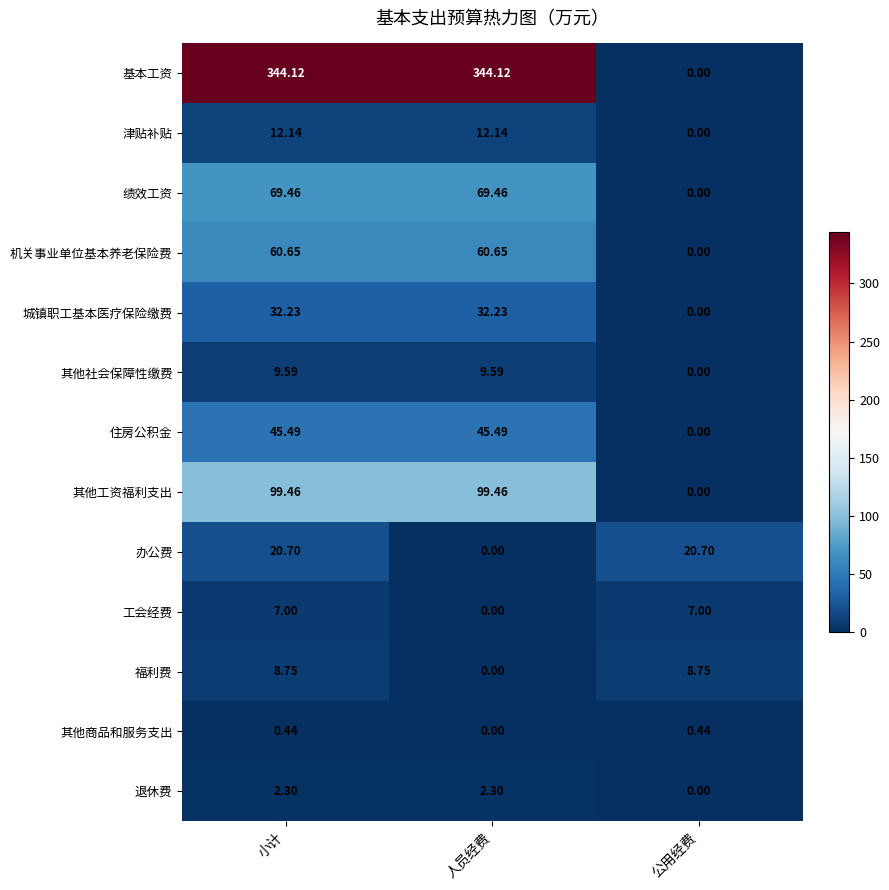

Where is 工会经费 nearest to the value 3?

人员经费